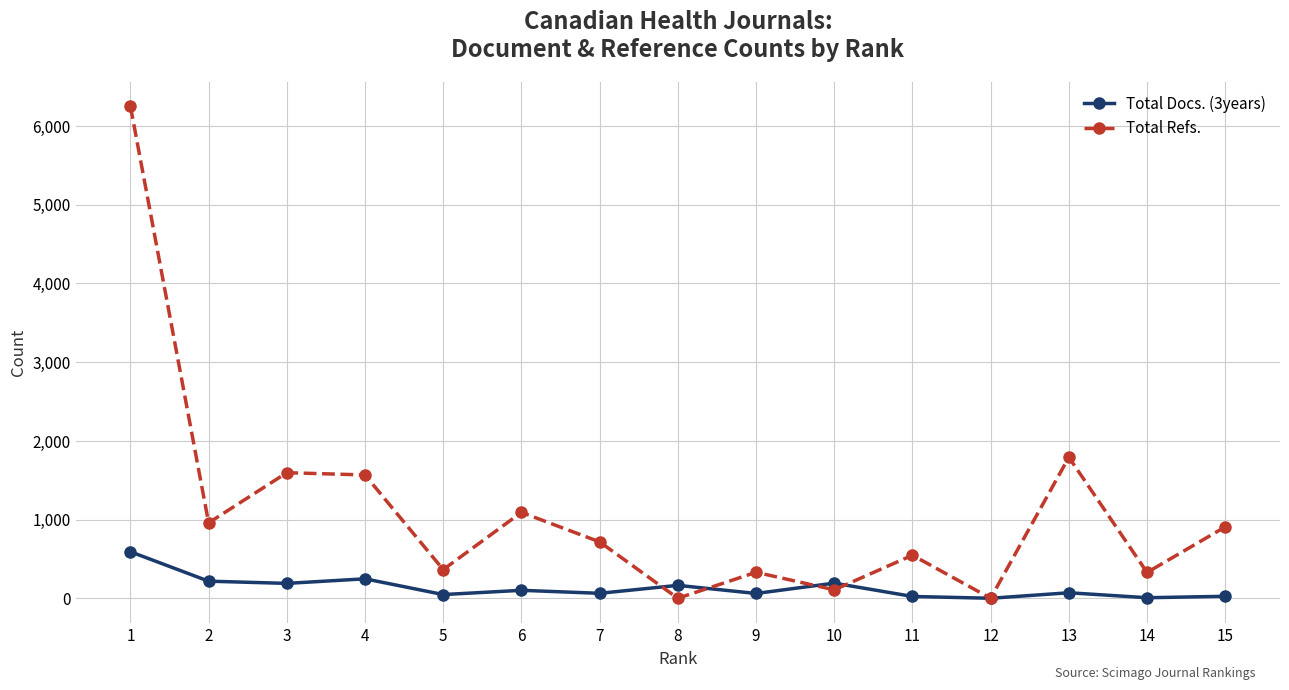

Which series changed the most between 1 and 7?

Total Refs.